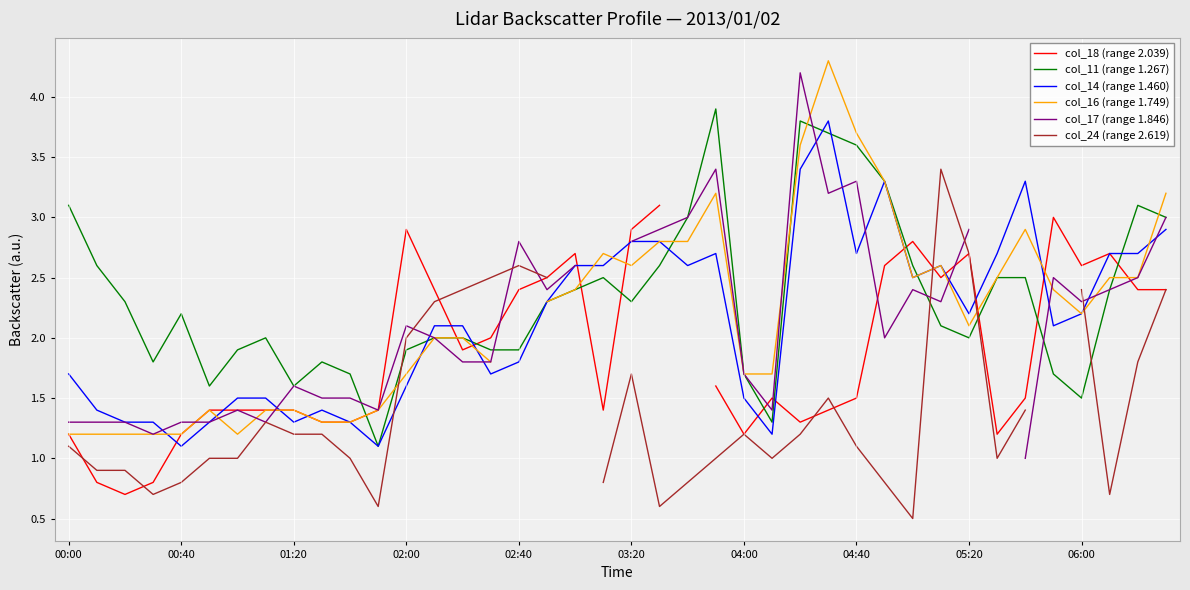

True or false: col_11 (range 1.267) has a value of 4.7 at 04:40.

False